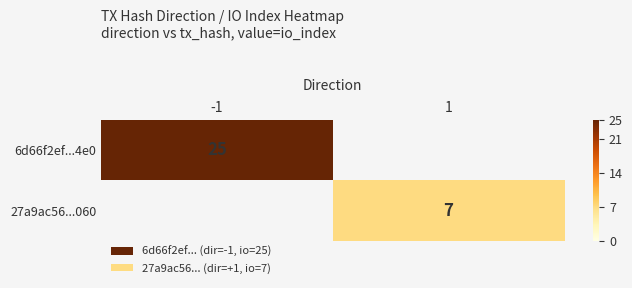

The value of 27a9ac56...060 at 1 is 7. True or false?

True